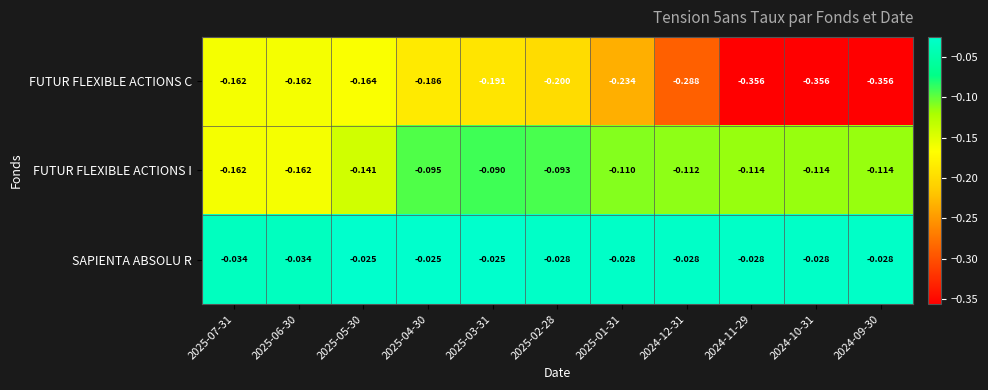

Which series has the largest total across all categories?

SAPIENTA ABSOLU R